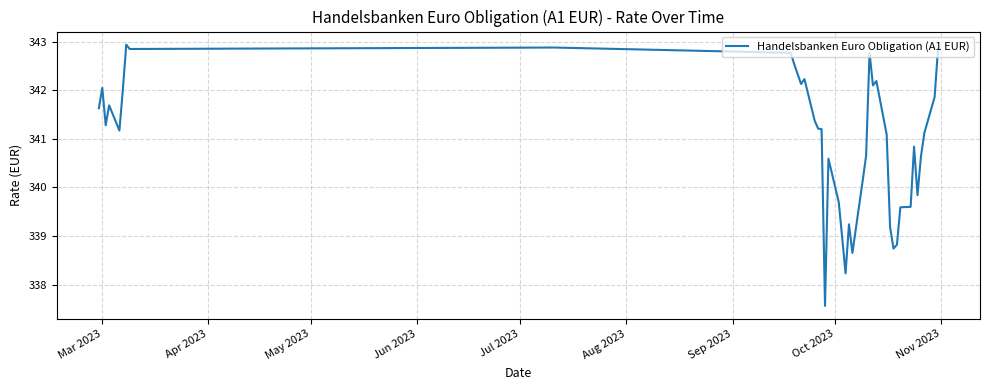

What is the difference between the maximum and minimum values?

5.4